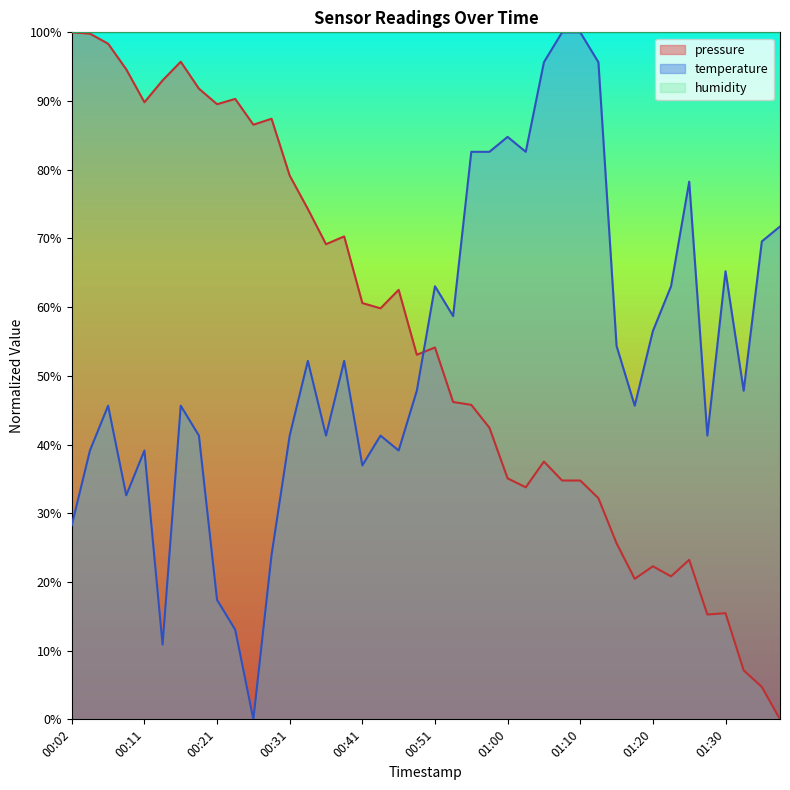

What are all the series names shown in the legend?

pressure, temperature, humidity